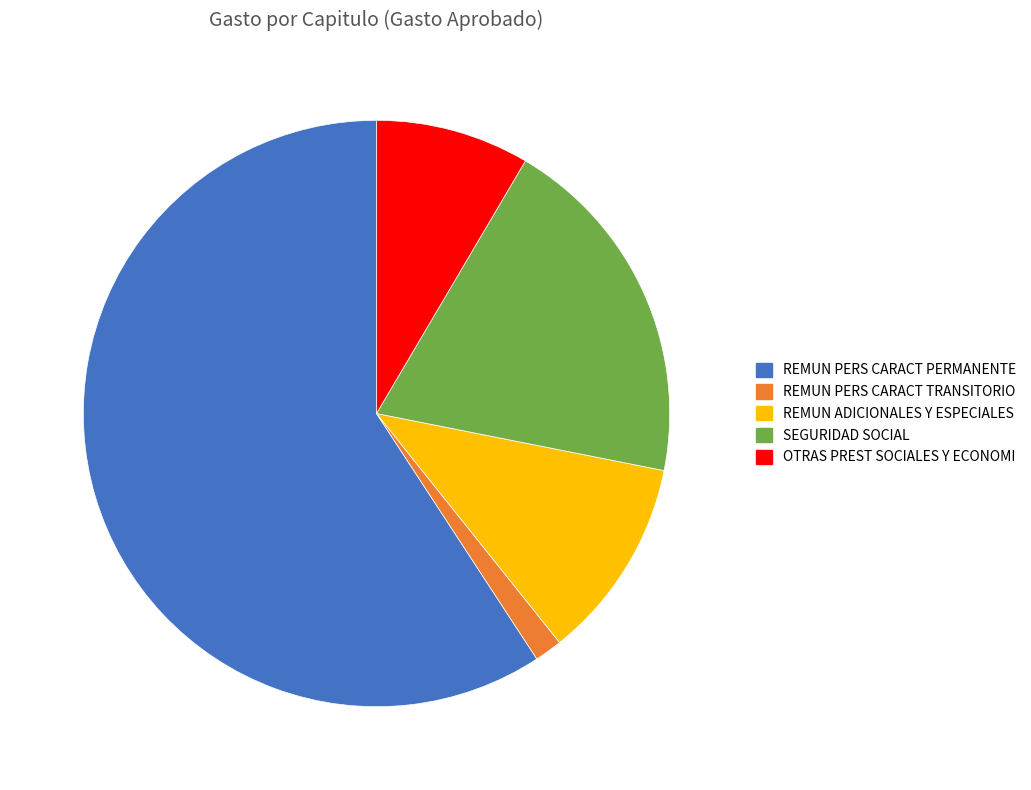

Do OTRAS PREST SOCIALES Y ECONOMI and REMUN ADICIONALES Y ESPECIALES together represent more than half of the pie?

No